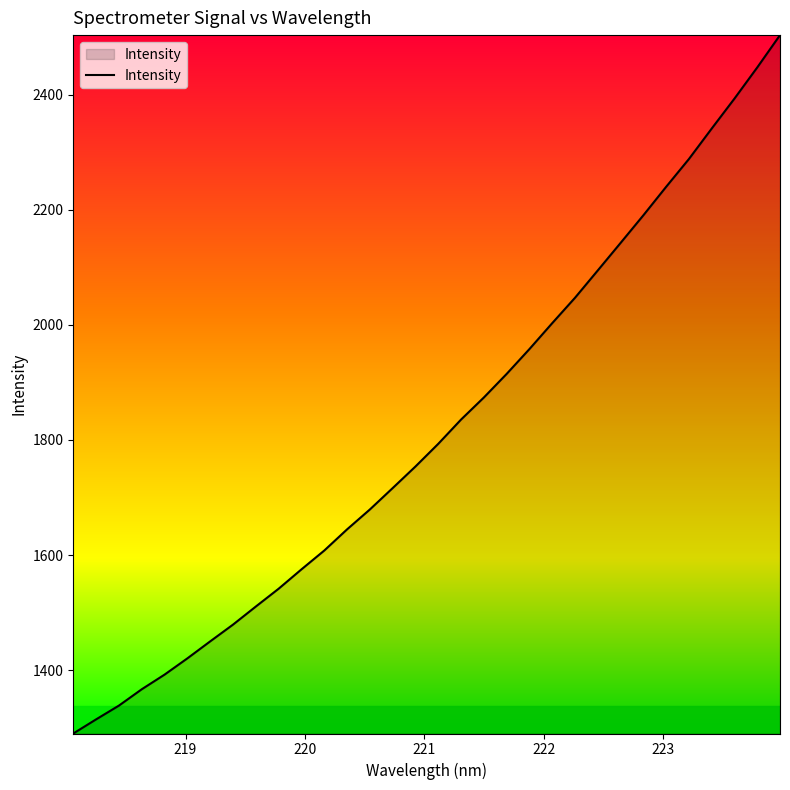

Reading left to right, extract all data points from this chart.

1290.0	1314.5	1338.4	1366.8	1392.3	1420.5	1450.0	1479.2	1510.6	1541.5	1575.1	1607.8	1644.6	1679.2	1716.4	1753.9	1793.3	1835.4	1873.8	1914.7	1957.9	2002.9	2047.0	2094.5	2142.3	2190.3	2239.8	2288.1	2341.0	2393.1	2447.2	2503.4